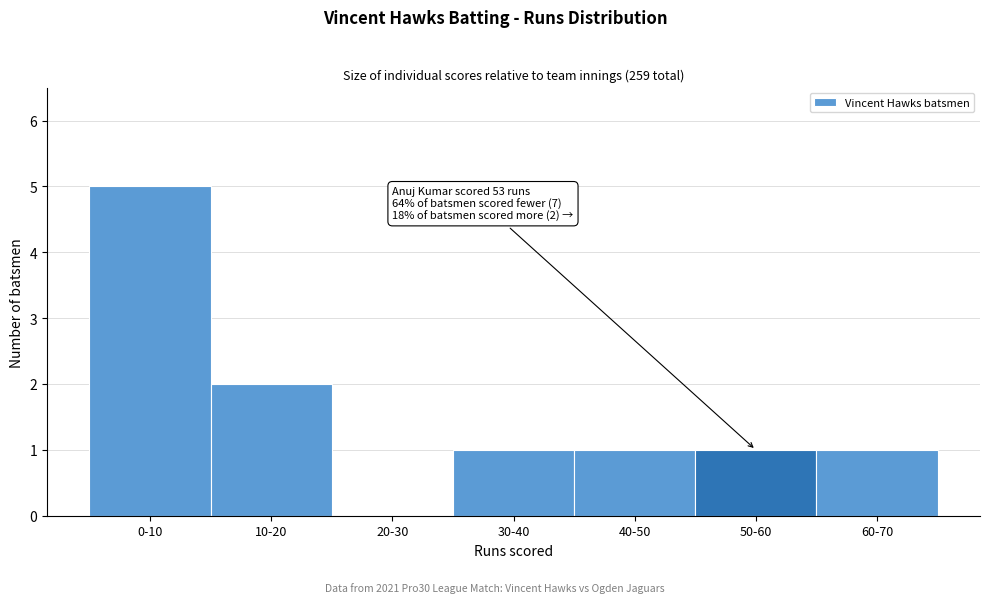

Reading right to left, extract all data points from this chart.

60-70=1	50-60=1	40-50=1	30-40=1	20-30=0	10-20=2	0-10=5